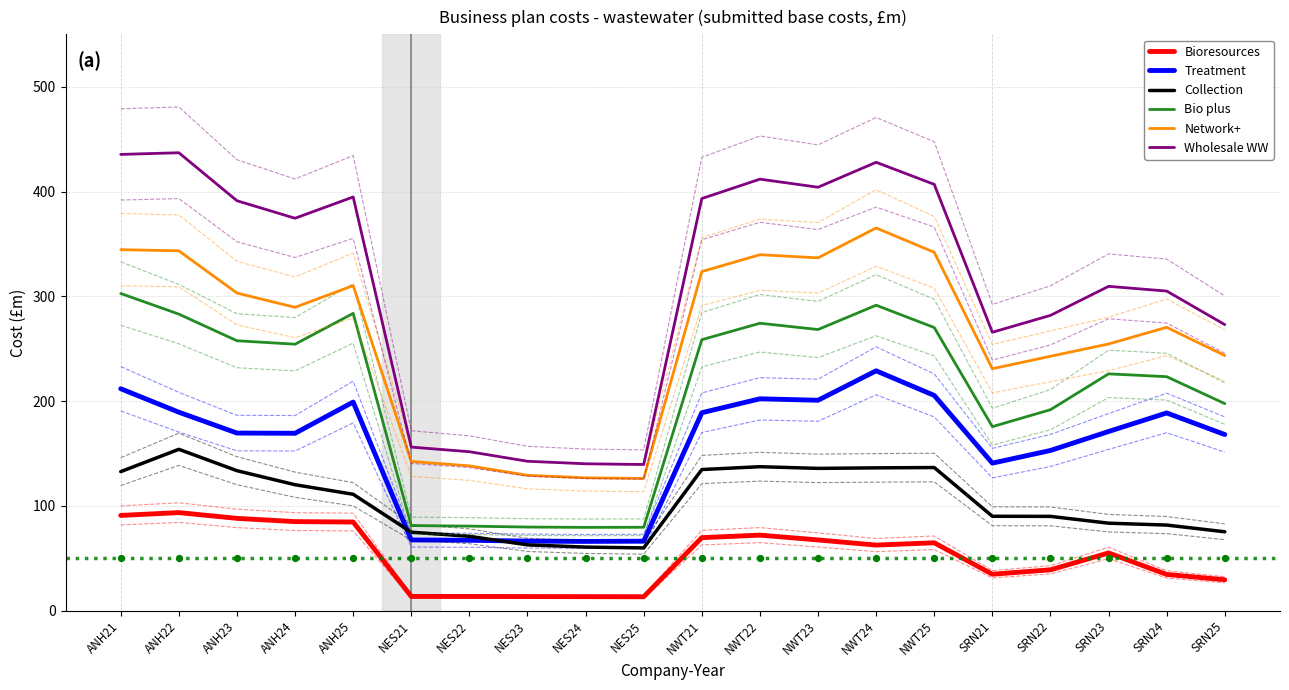

What is the total value across all series at ANH25?

1383.5